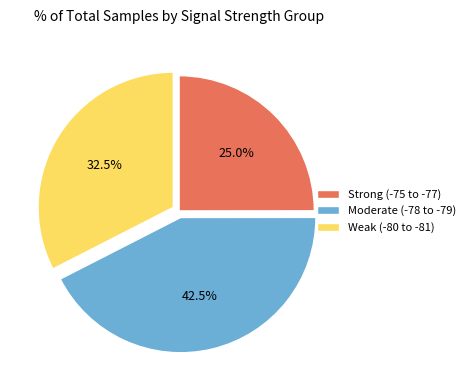

Rank the categories by value from highest to lowest.

Moderate (-78 to -79), Weak (-80 to -81), Strong (-75 to -77)